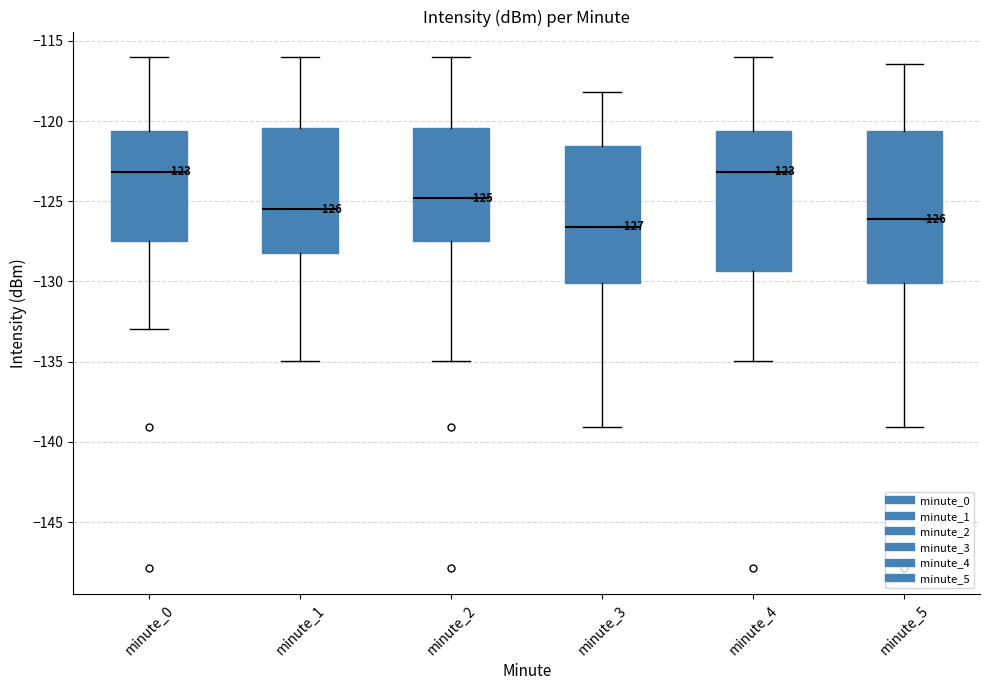

Comparing the boxes themselves (not the whiskers), which one is the tallest?

minute_5